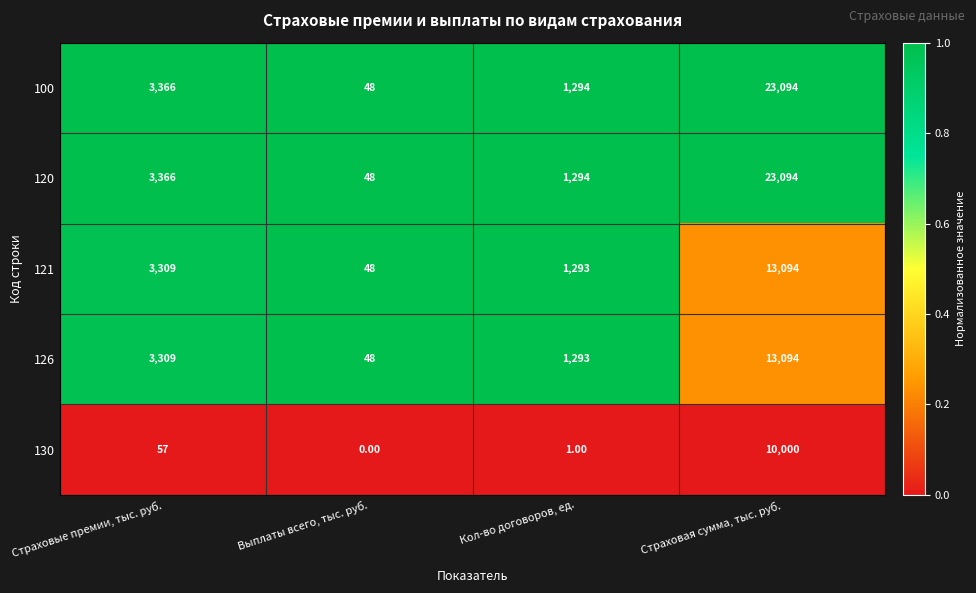

Which category has the highest value across all series?

Страховая сумма, тыс. руб.